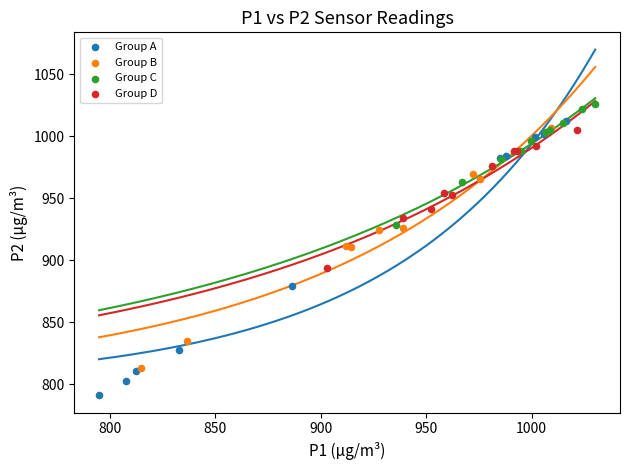

Which series contains the highest Y value?

Group C